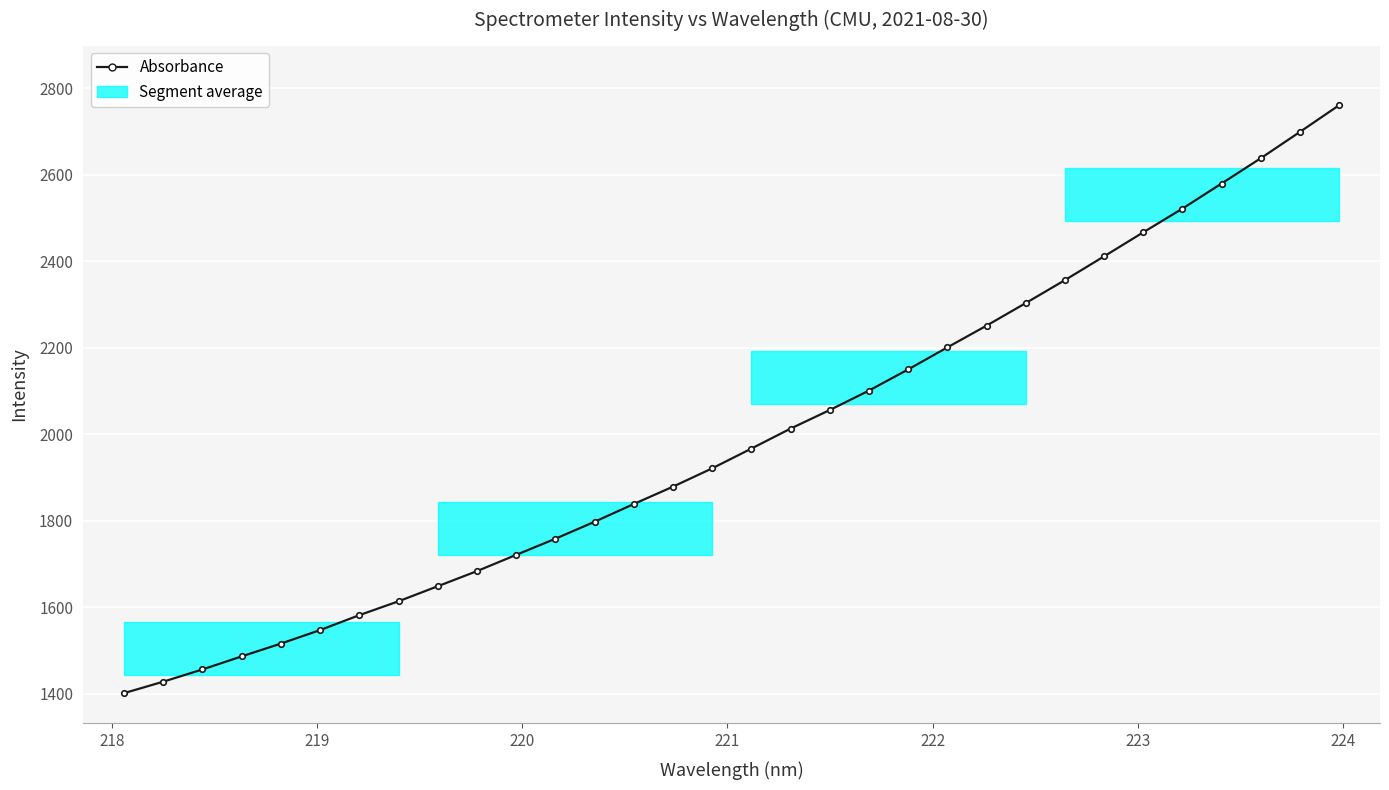

What is the smallest value displayed?

1401.9